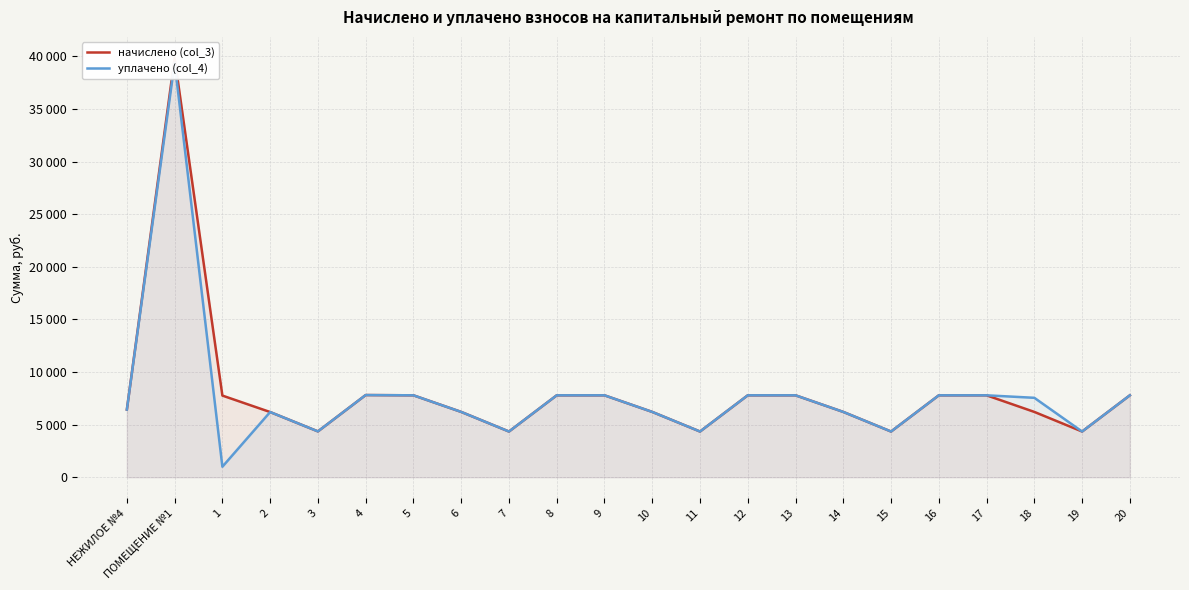

What are all the series names shown in the legend?

начислено (col_3), уплачено (col_4)